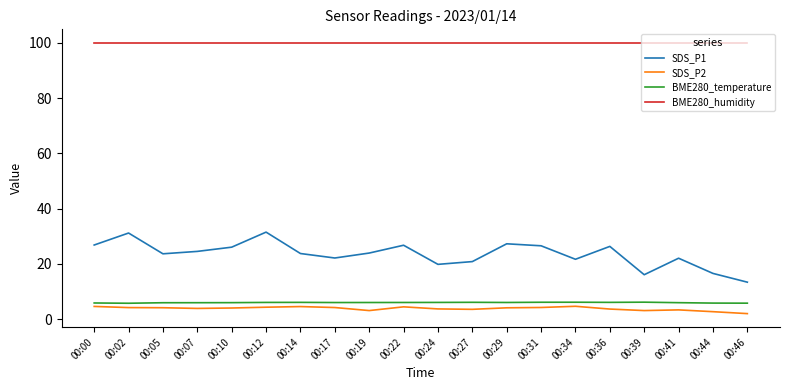

Which series changed the most between 00:12 and 00:39?

SDS_P1